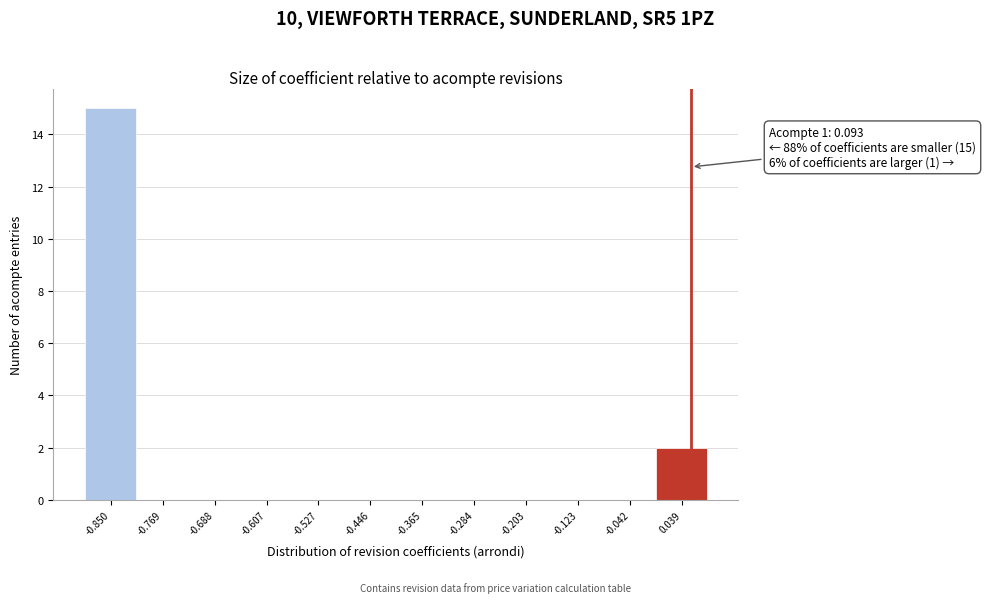

Reading left to right, what are all the values shown in this chart?

-0.850=15	-0.769=0	-0.688=0	-0.607=0	-0.527=0	-0.446=0	-0.365=0	-0.284=0	-0.203=0	-0.123=0	-0.042=0	0.039=2